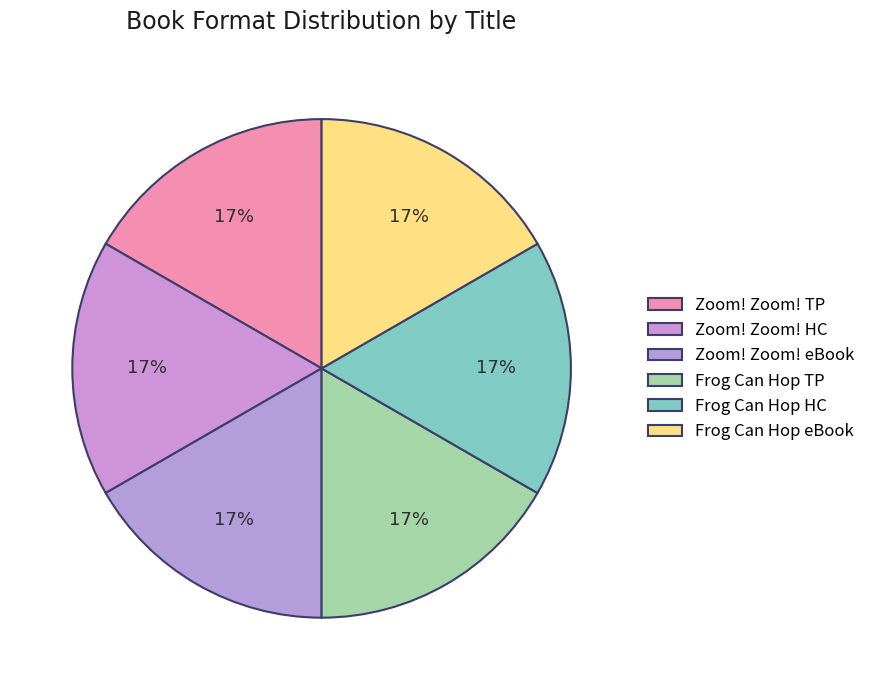

How many slices are in this pie chart?

6